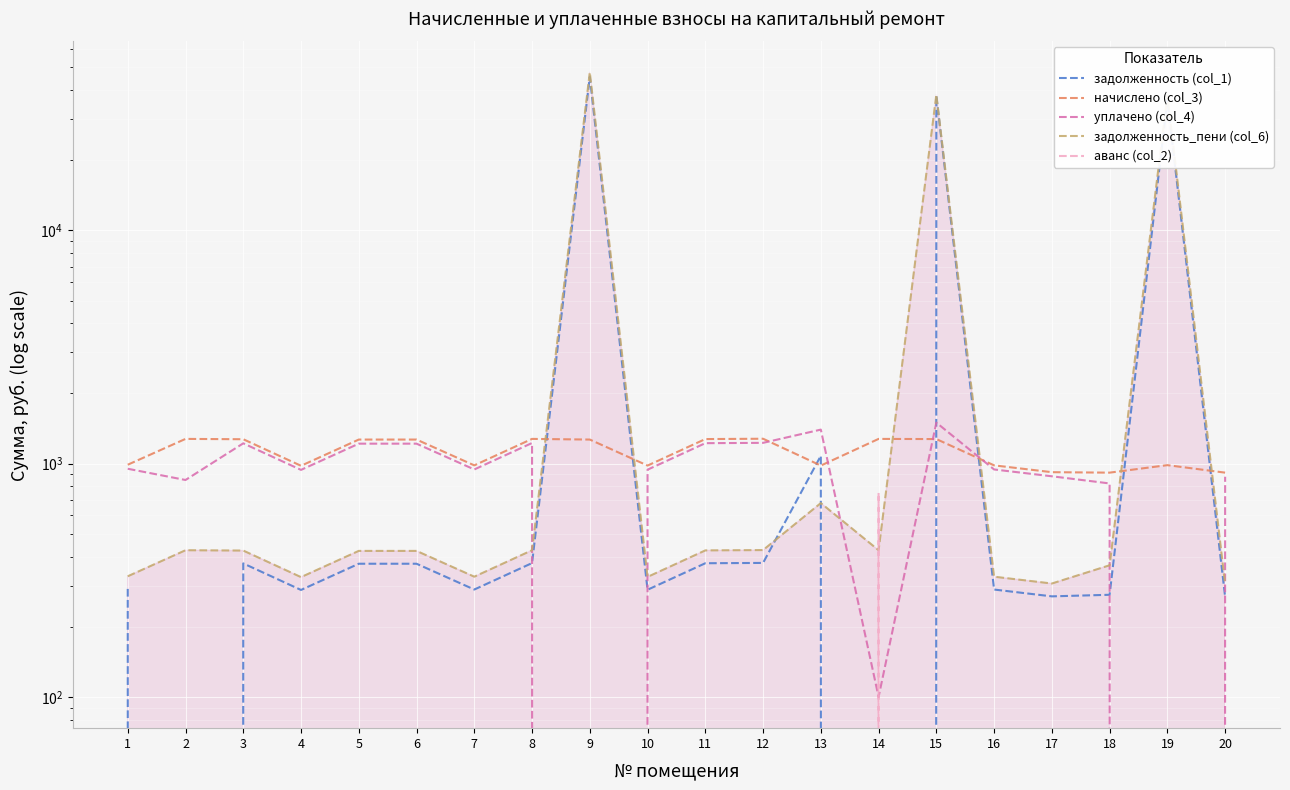

What is the approximate value of уплачено (col_4) at 7?

944.9